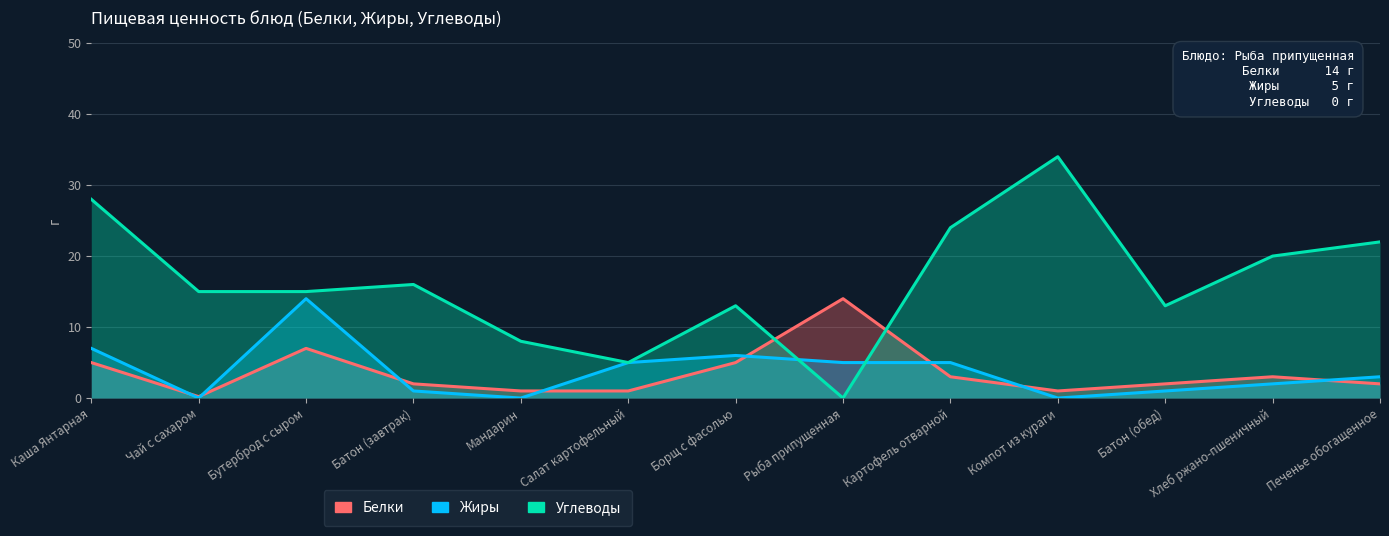

Does the chart display data point markers on the line(s)?

No